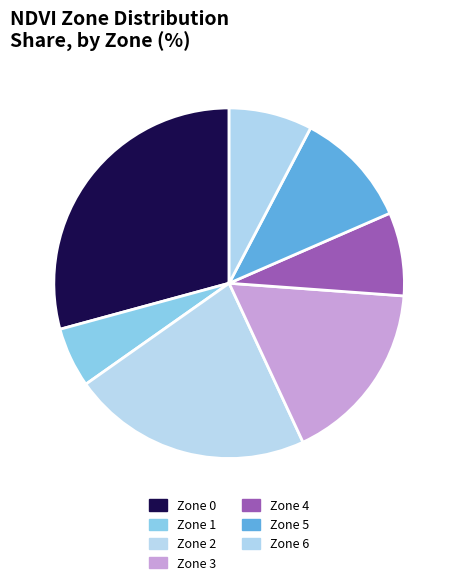

Count the number of slices in the pie.

7